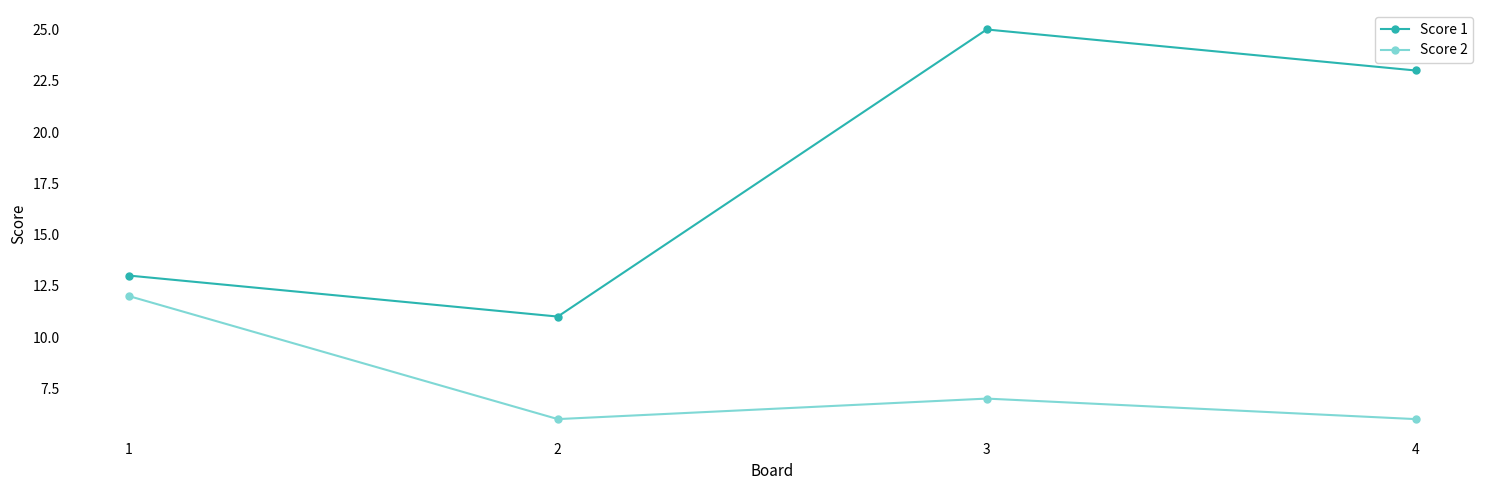

At which category does Score 1 reach its first local valley?

2